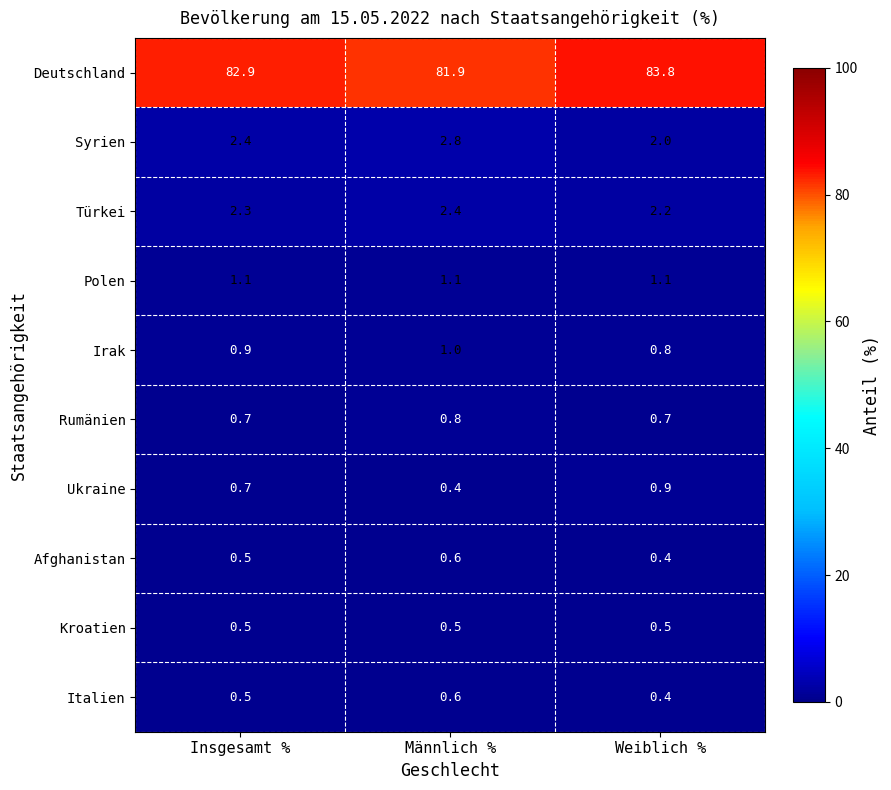

Rank the categories by Italien value from highest to lowest.

Männlich %, Insgesamt %, Weiblich %